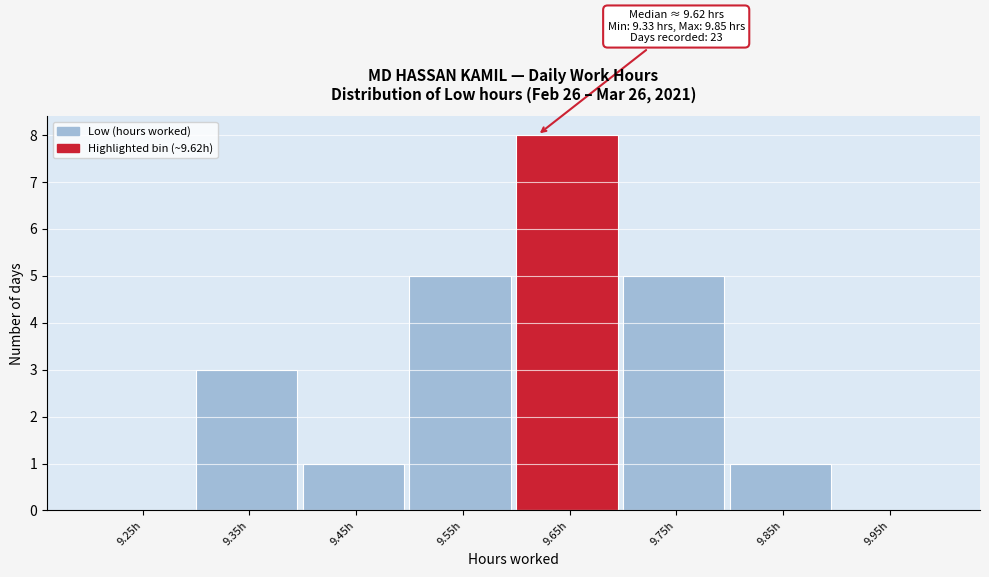

Which range on the x-axis has the tallest bar?

9.6 to 9.7